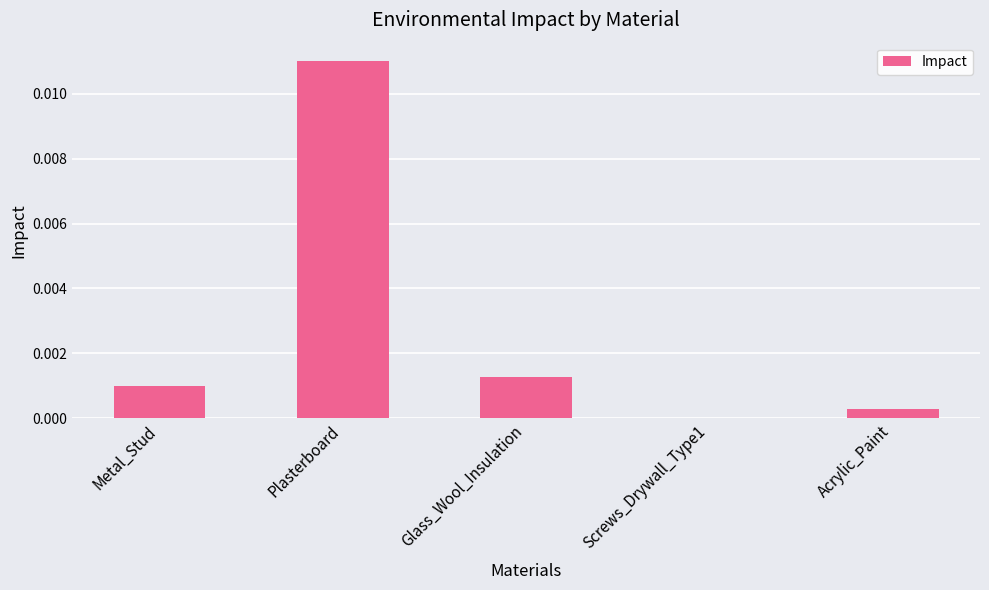

Between Glass_Wool_Insulation and Metal_Stud, which is larger?

Glass_Wool_Insulation